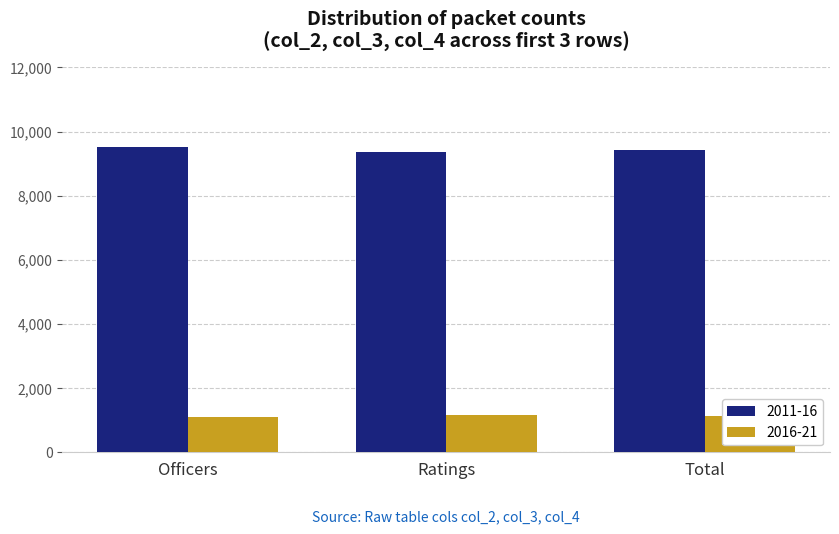

How many bars are there in total?

6